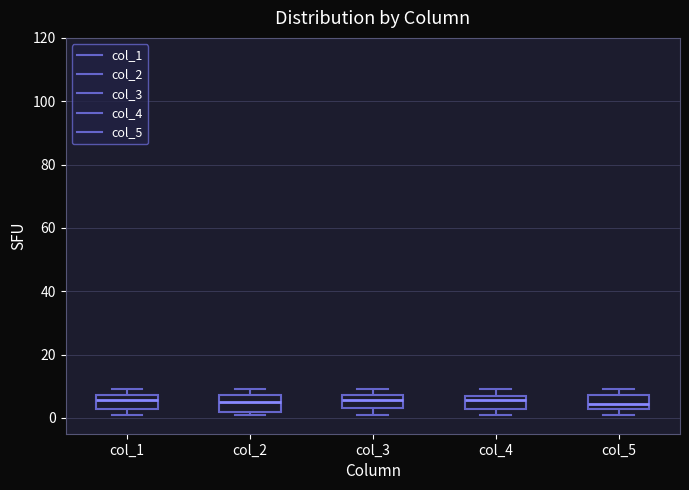

Reading left to right, transcribe this box plot: for each box, give where its median line is, the range the box spans, and where its two whiskers end, as read against the y-axis. The values are not printed on the chart, so give them approximately, as read against the axis.

col_1: median 6, box 2 to 8, whiskers 2 (just below the box's lower edge) to 10
col_2: median 6, box 2 to 8, whiskers 2 (just below the box's lower edge) to 10
col_3: median 6, box 4 to 8, whiskers 2 to 10
col_4: median 6, box 2 to 8, whiskers 2 (just below the box's lower edge) to 10
col_5: median 4, box 2 to 8, whiskers 2 (just below the box's lower edge) to 10